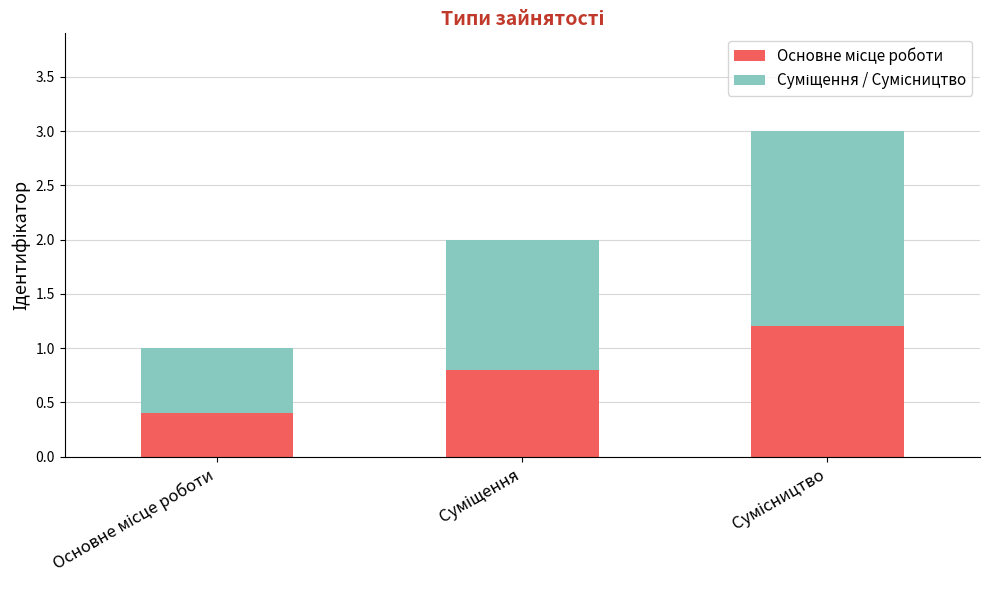

How many Суміщення / Сумісництво values are between 0 and 1?

1